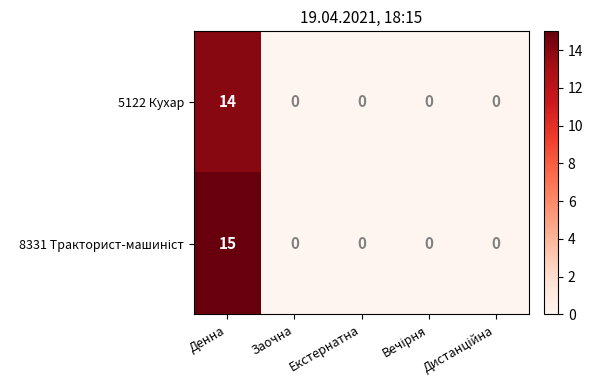

How many series are shown in this chart?

2